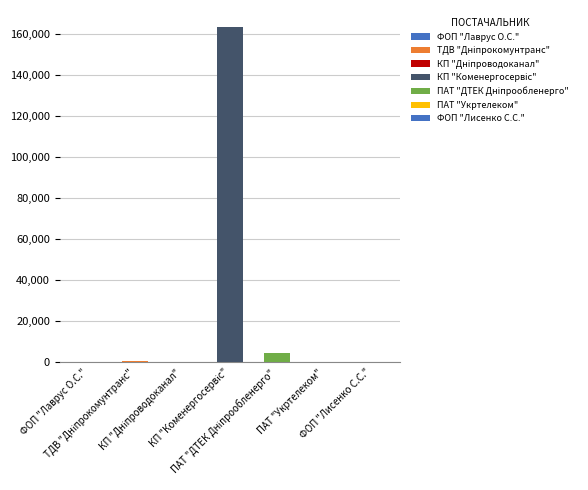

What is the difference between the second highest and second lowest values?

4646.2